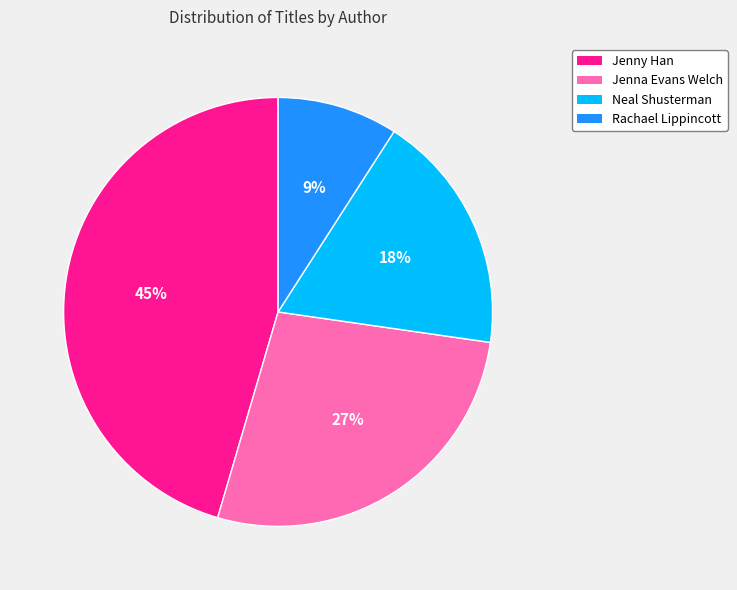

Is there any slice that represents more than half of the pie?

No